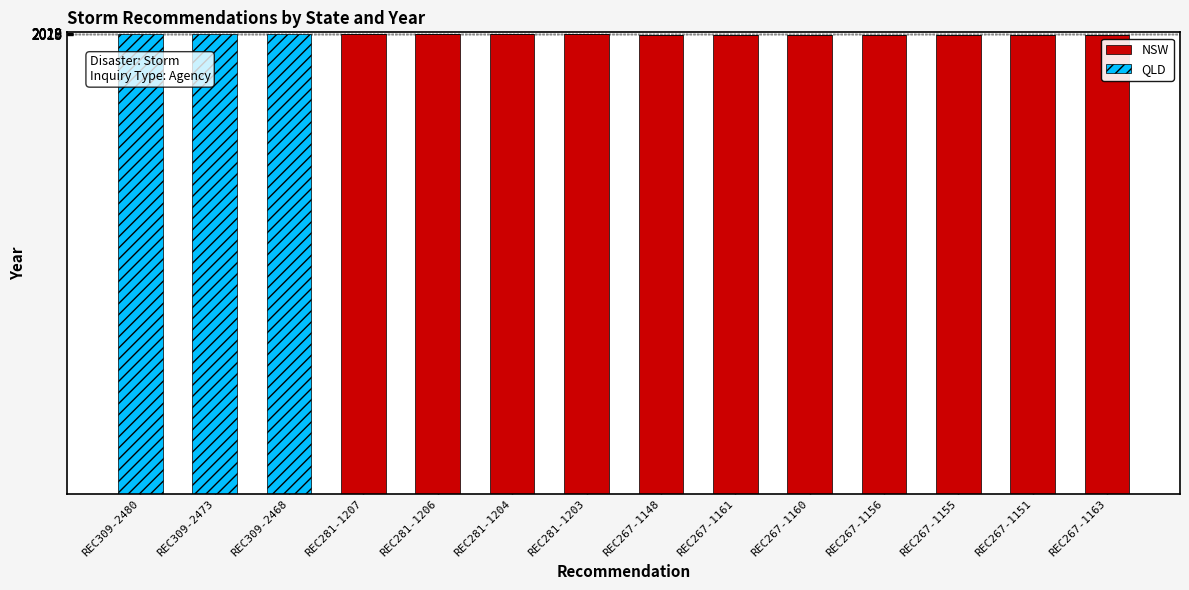

True or false: NSW has a value of 1225 at REC281-1206.

False